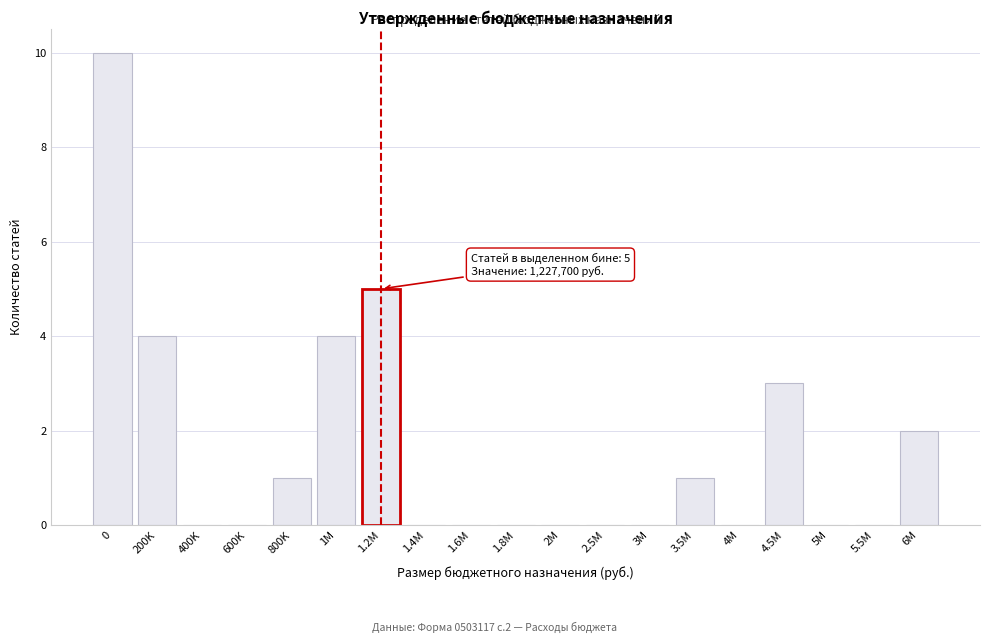

Reading left to right, transcribe all the data shown in this chart.

0=10	200K=4	400K=0	600K=0	800K=1	1M=4	1.2M=5	1.4M=0	1.6M=0	1.8M=0	2M=0	2.5M=0	3M=0	3.5M=1	4M=0	4.5M=3	5M=0	5.5M=0	6M=2